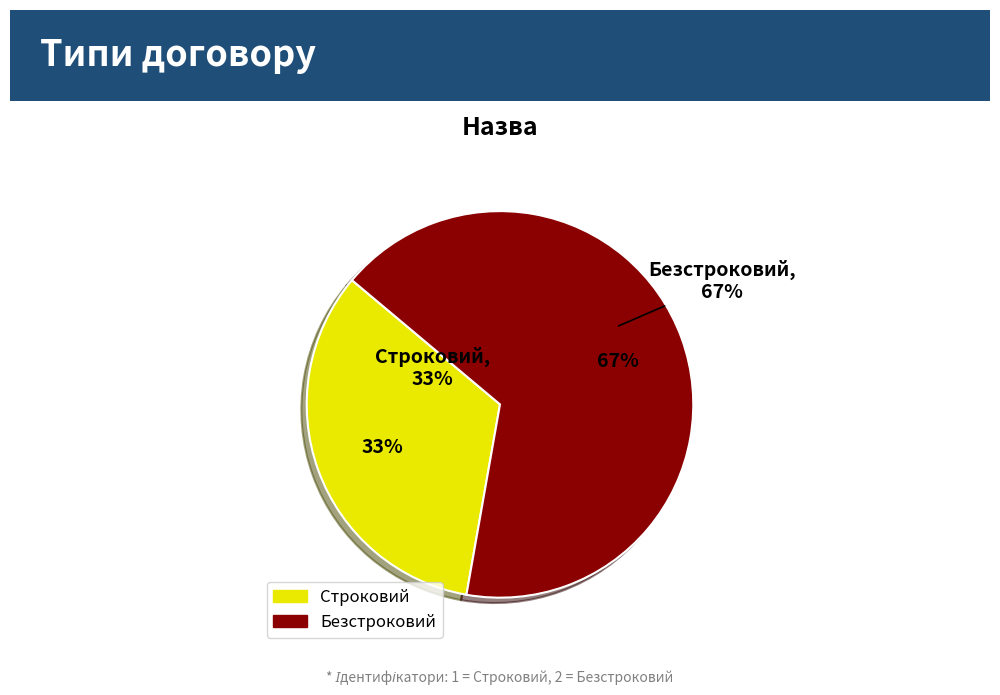

Count the number of slices in the pie.

2